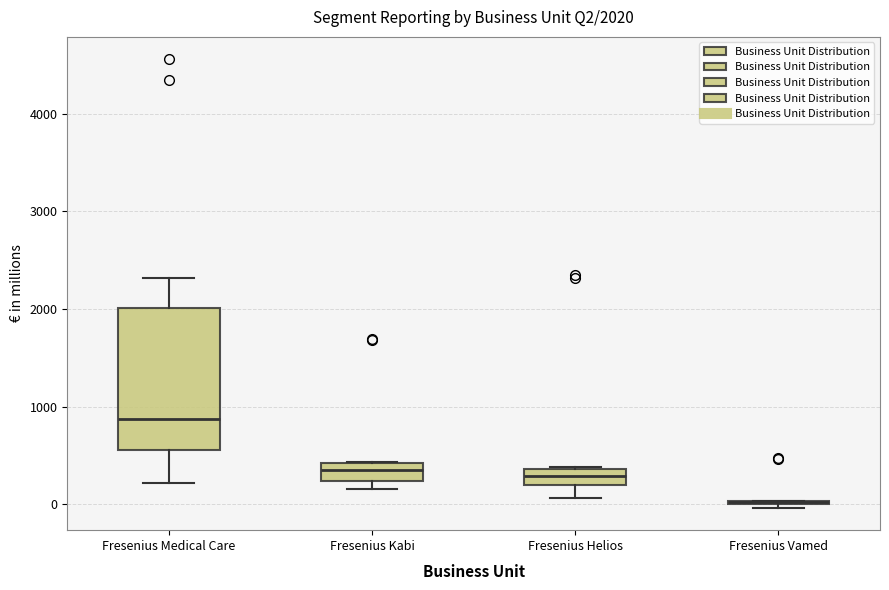

Which box is the tallest, from its lower edge to its upper edge?

Fresenius Medical Care